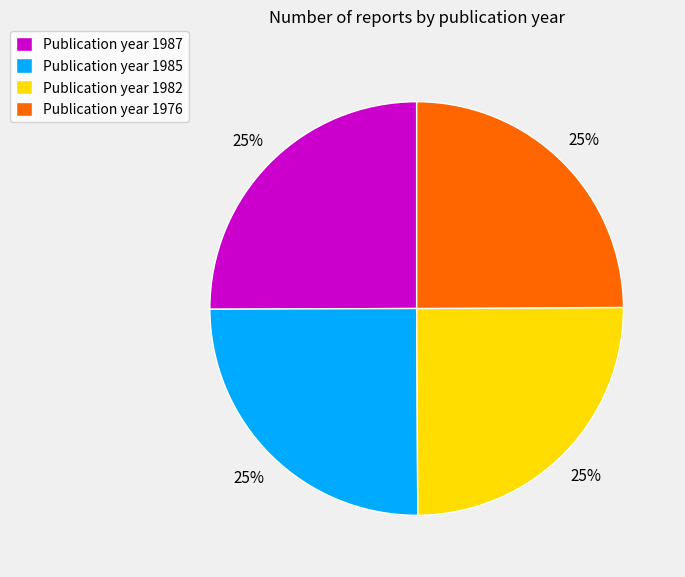

Is there any slice that represents more than half of the pie?

No